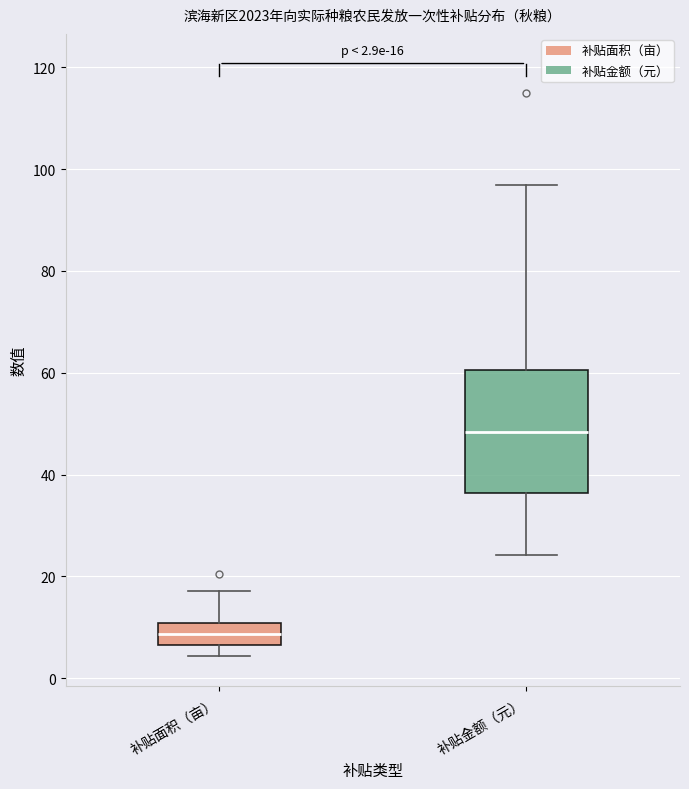

Which box's median line is the lowest?

补贴面积（亩）